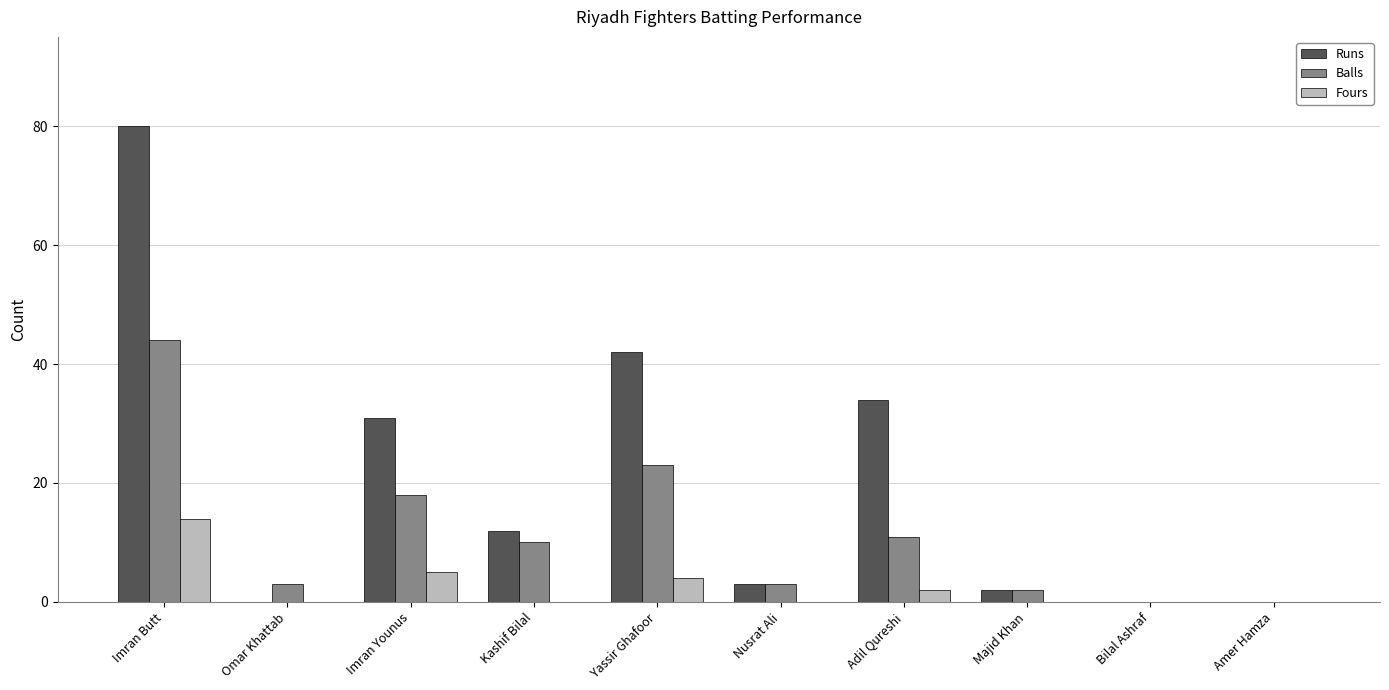

Is the value of Fours at Adil Qureshi greater than the value of Runs at Omar Khattab?

Yes